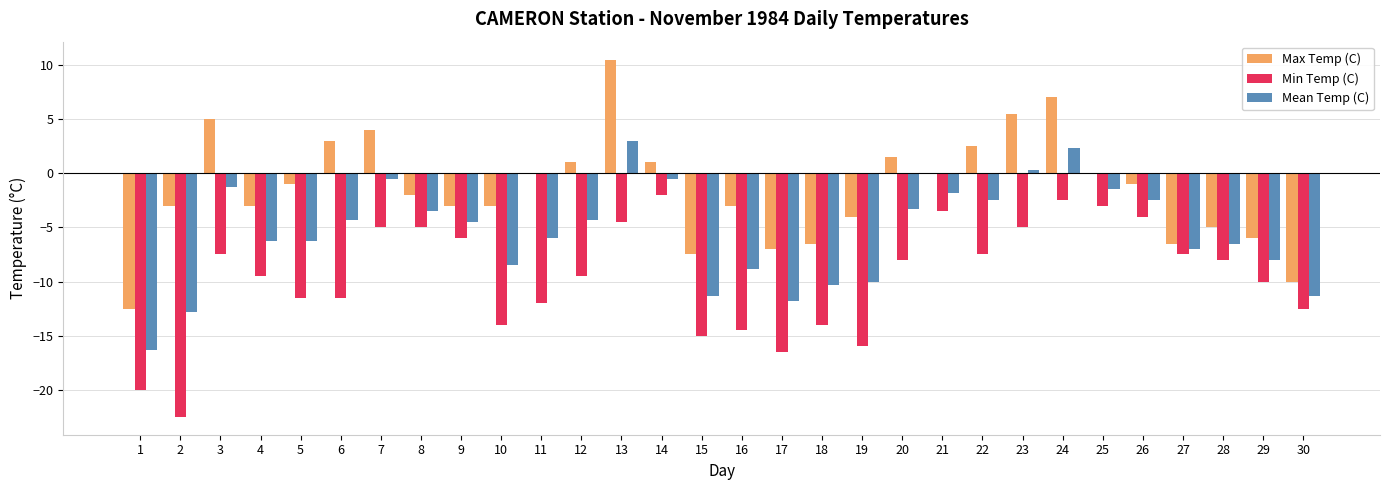

Which label corresponds to the largest value in the chart?

13